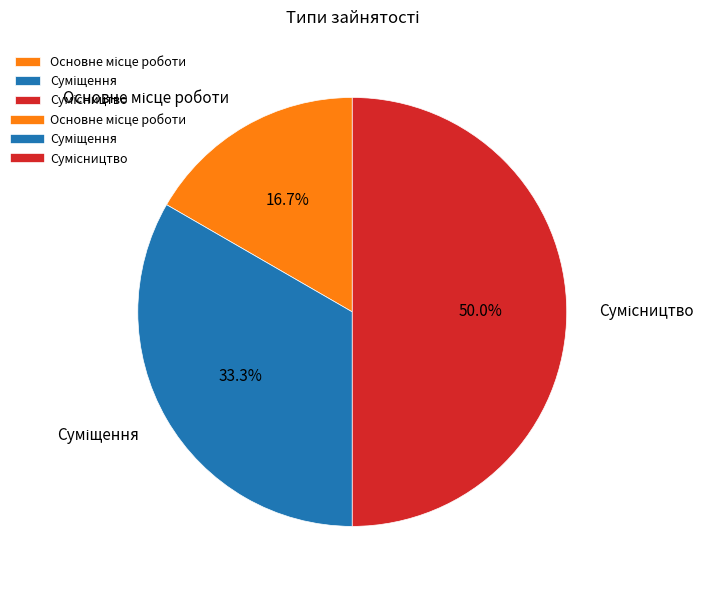

Rank the categories by value from highest to lowest.

Сумісництво, Суміщення, Основне місце роботи